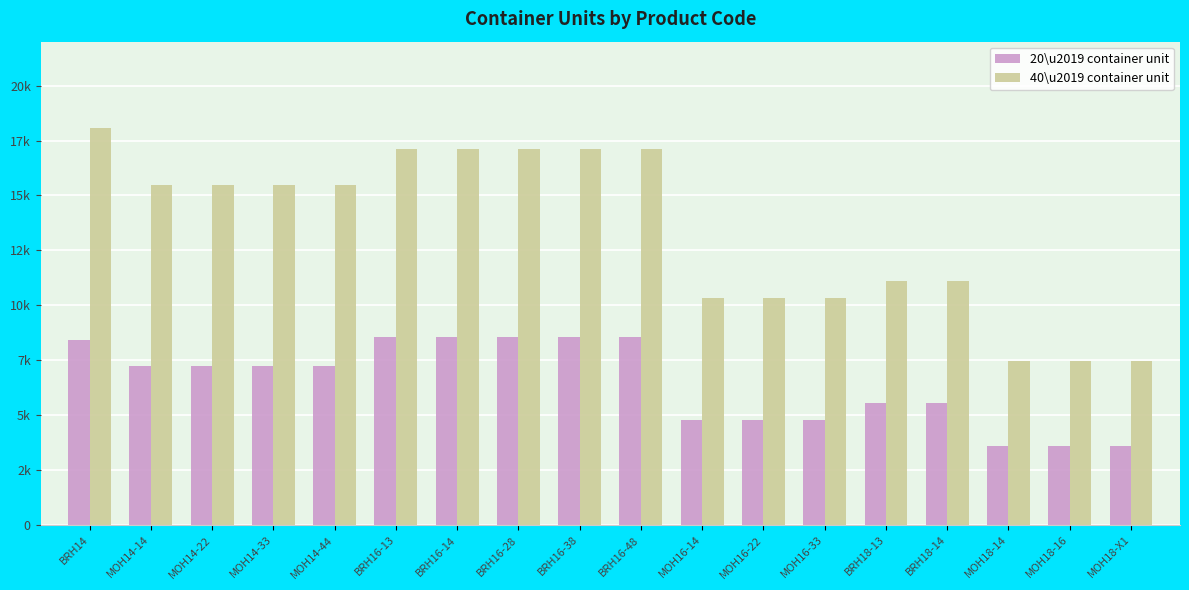

Rank the categories by 20\u2019 container unit value from lowest to highest.

MOH18-14, MOH18-16, MOH18-X1, MOH16-14, MOH16-22, MOH16-33, BRH18-13, BRH18-14, MOH14-14, MOH14-22, MOH14-33, MOH14-44, BRH14, BRH16-13, BRH16-14, BRH16-28, BRH16-38, BRH16-48